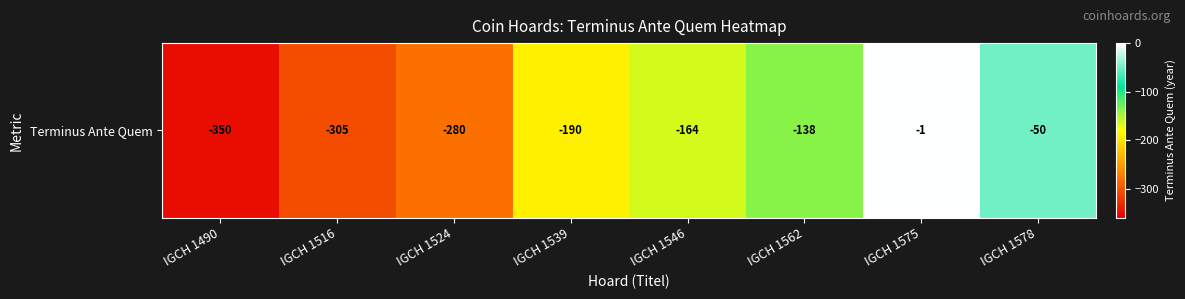

What is the average value?

-185